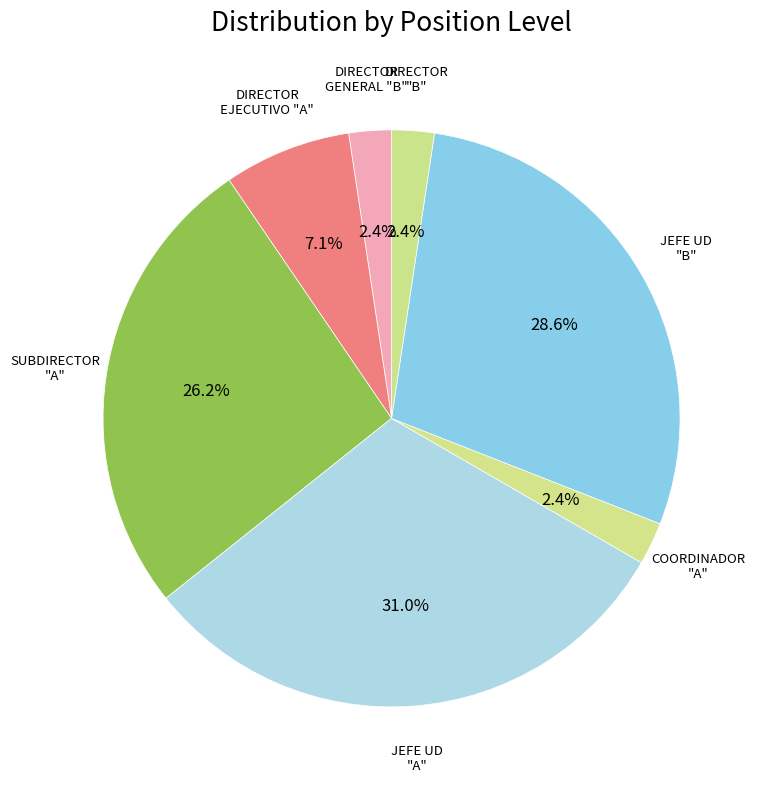

How many slices are in this pie chart?

7